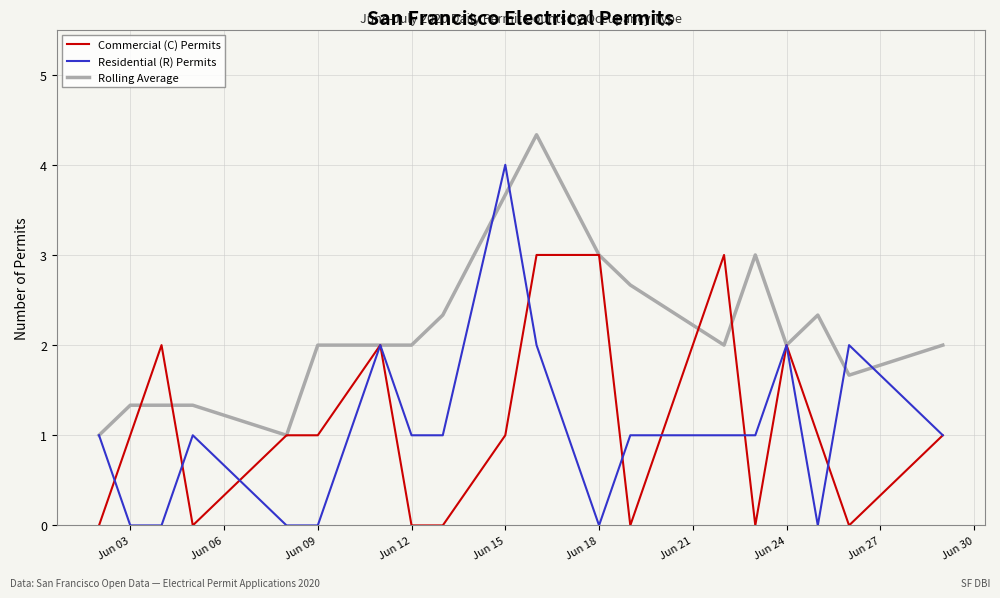

List the series in order of their peak value, highest first.

Rolling Average, Residential (R) Permits, Commercial (C) Permits